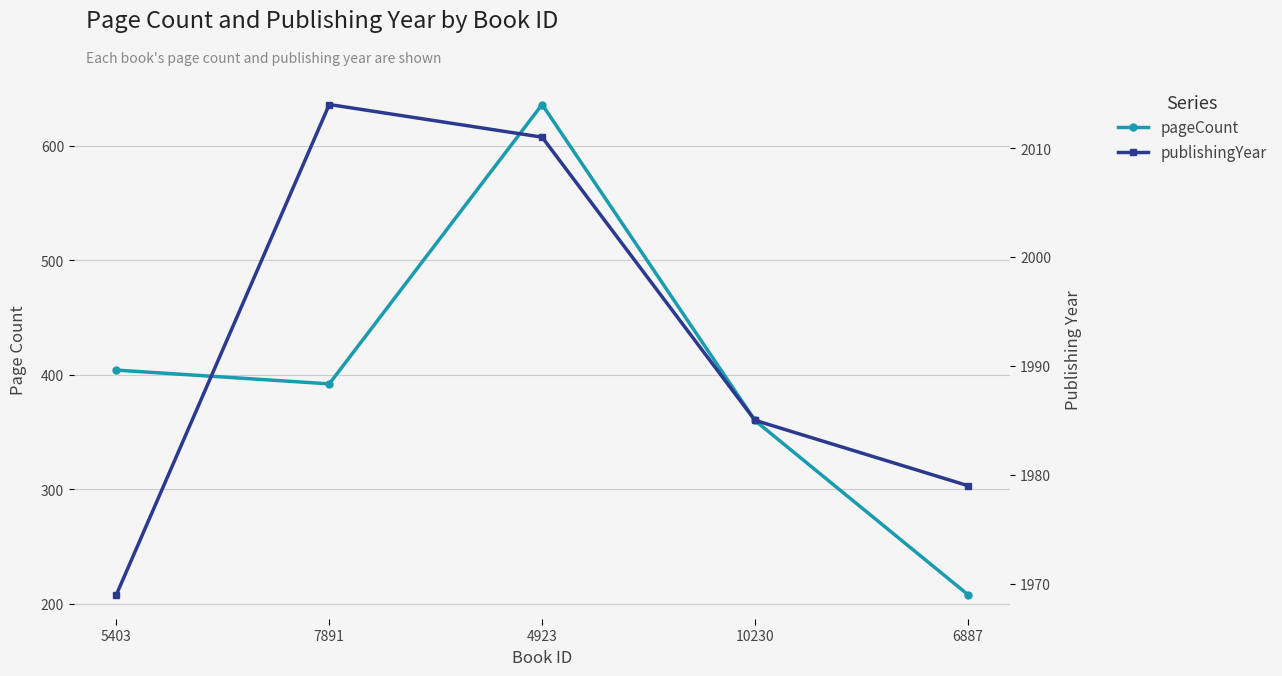

How many series are shown in this chart?

2